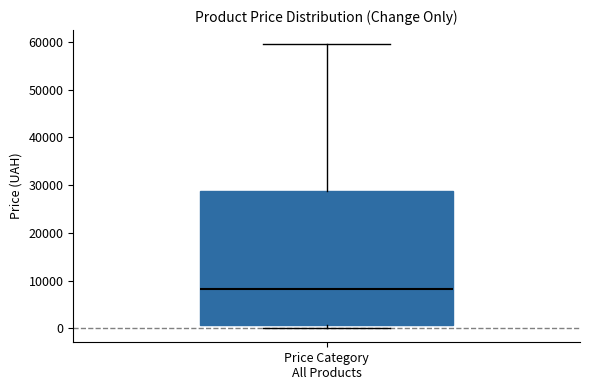

Read this box plot against the y-axis: the position of the median line, the range covered by the box, and the ends of both whiskers. The values are not printed on the chart, so give them approximately, as read against the axis.

median 8000, box 1000 to 29000, whiskers 0 to 60000